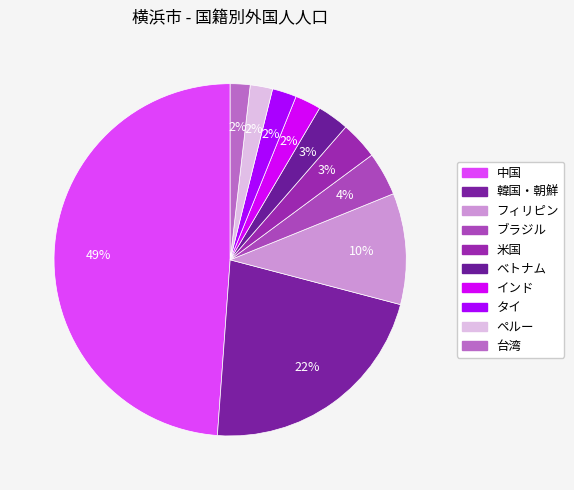

Count the number of slices in the pie.

10